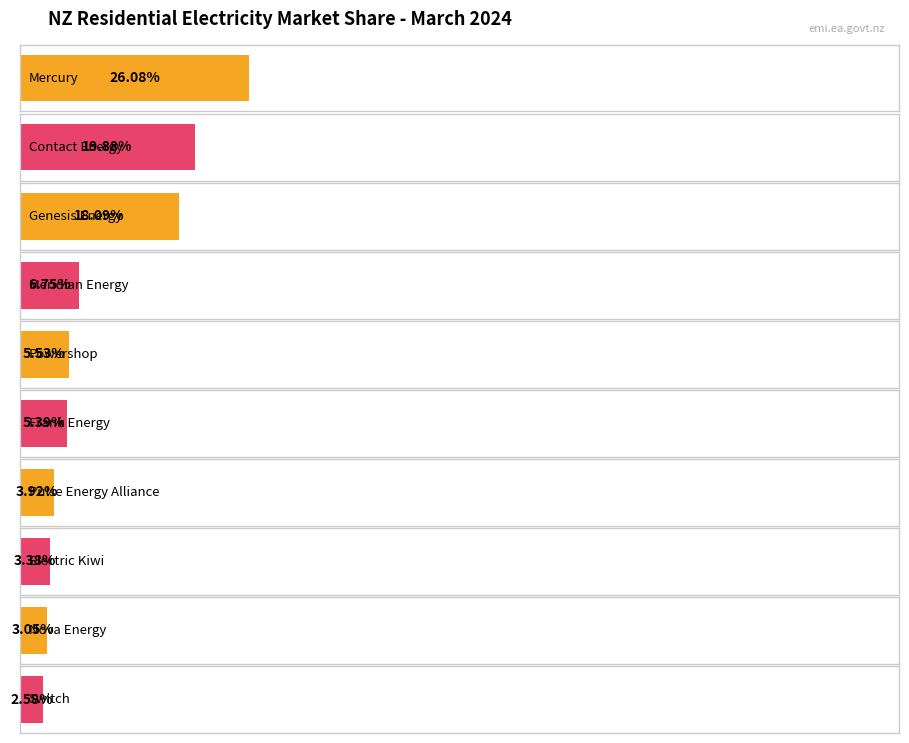

Rank the categories by value from lowest to highest.

Switch, Nova Energy, Electric Kiwi, Pulse Energy Alliance, Frank Energy, Powershop, Meridian Energy, Genesis Energy, Contact Energy, Mercury